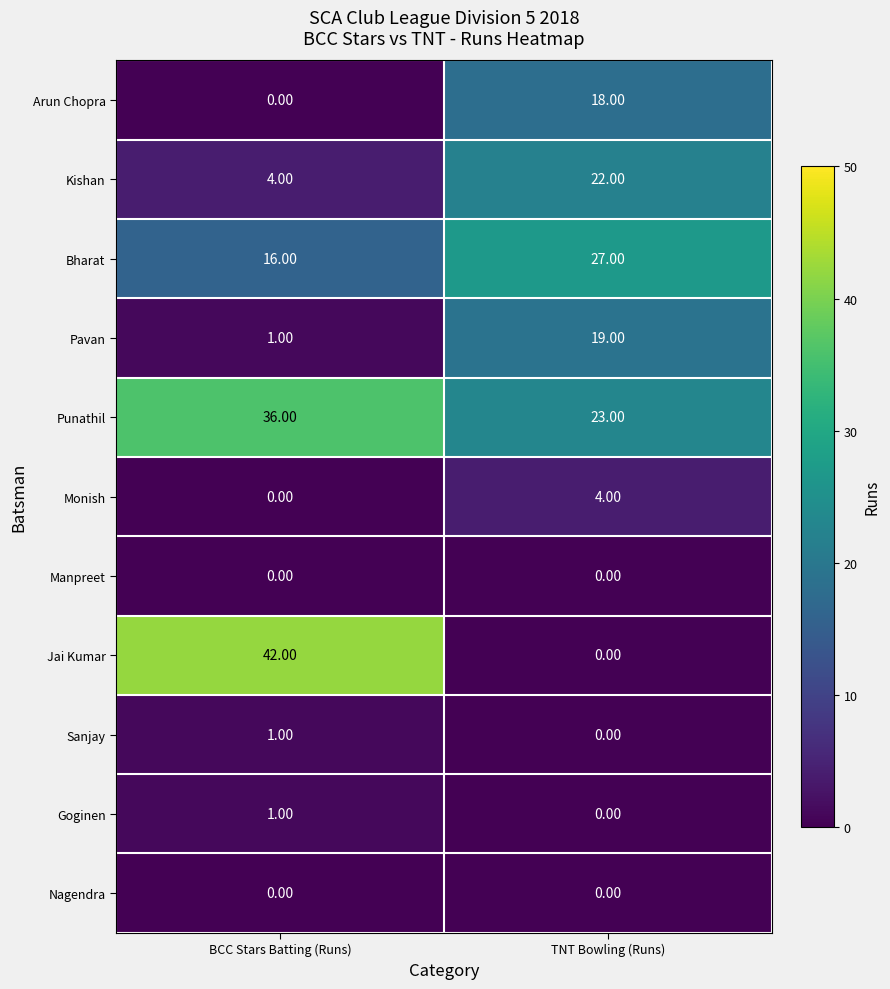

What is the total value across all series at TNT Bowling (Runs)?

113